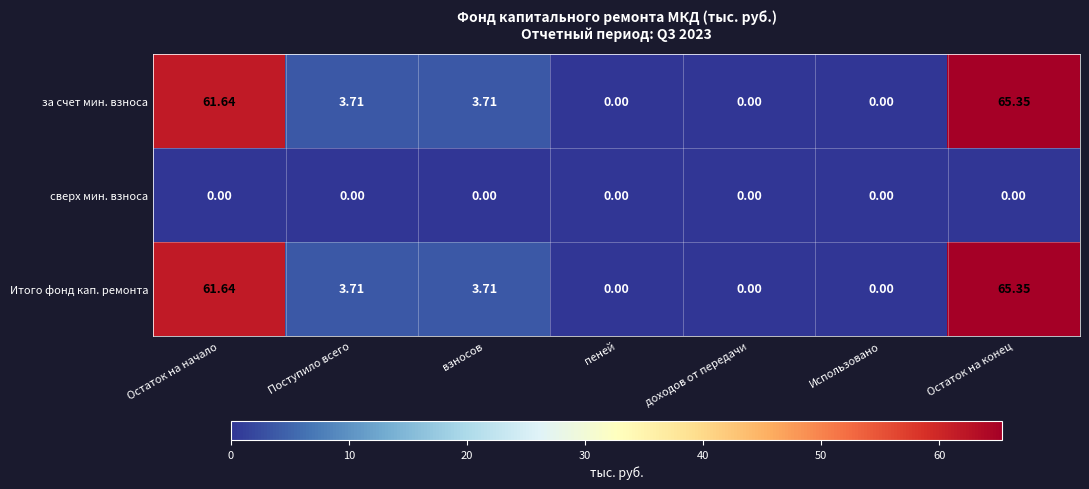

At which category is the sum across all series the highest?

Остаток на конец